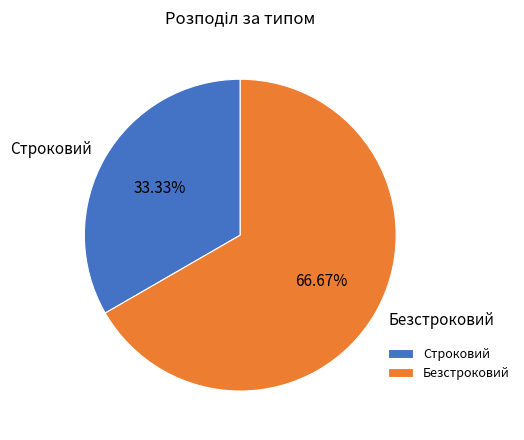

Combined, what portion of the pie is Строковий and Безстроковий?

100.0%